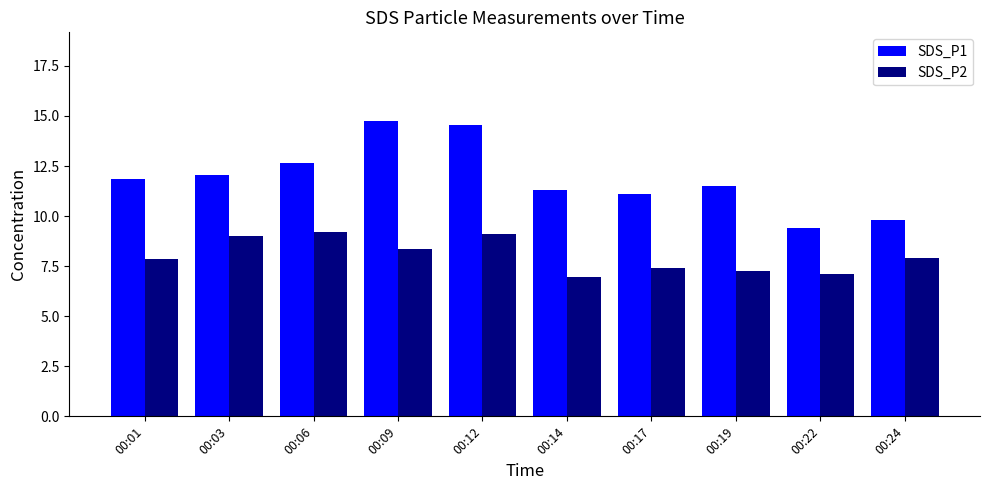

What is the difference between the second highest and second lowest values in the SDS_P2 series?

2.0